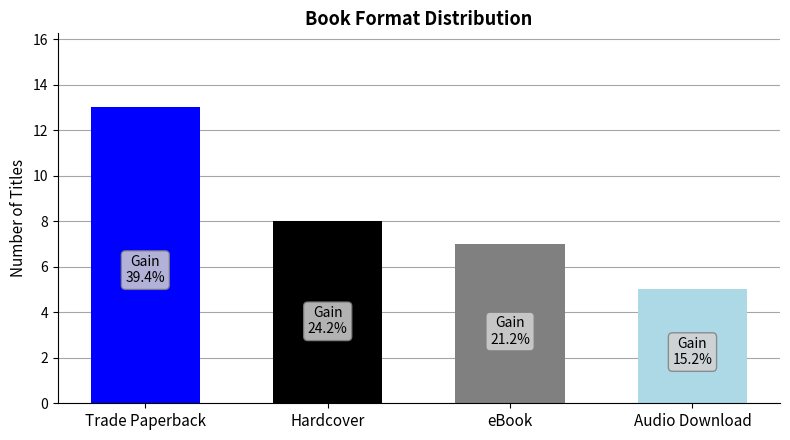

How many bars are there in total?

4